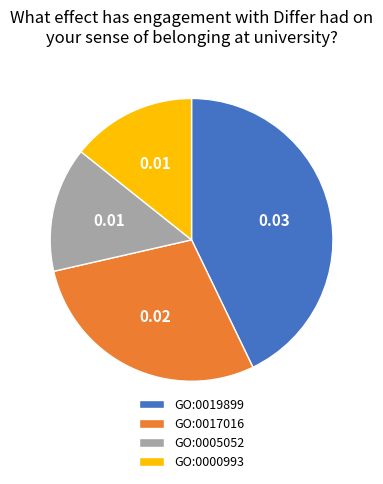

Does GO:0017016 represent more than half of the total?

No